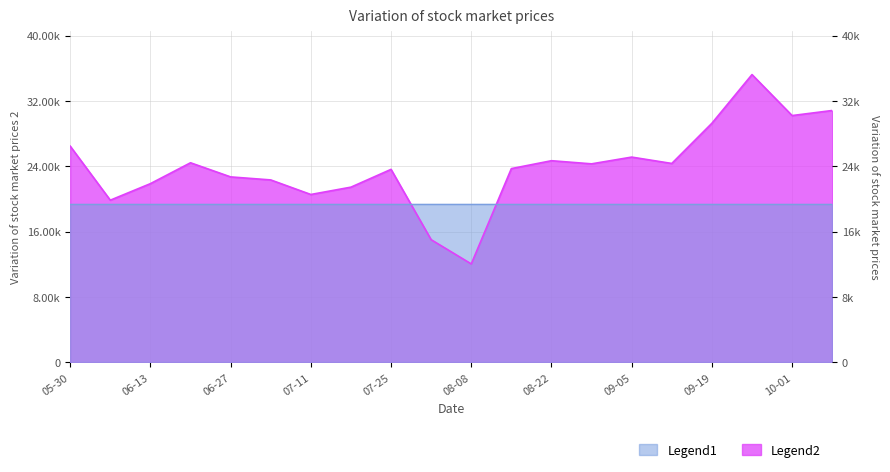

At which label does the data first exceed 24307?

05-30